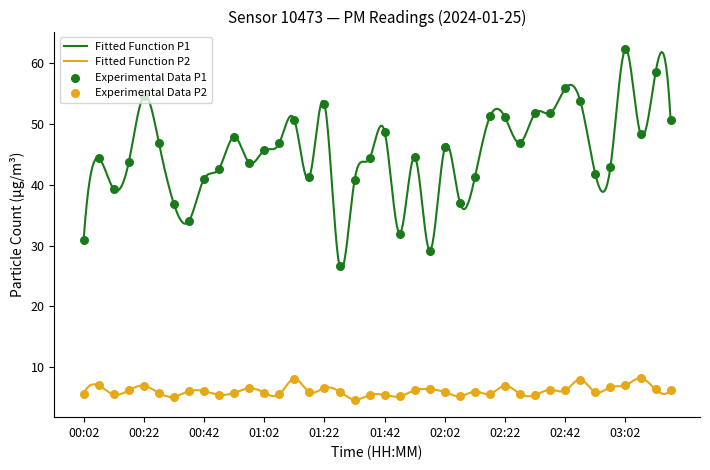

Is the value of P1 at 02:57 greater than the value of P2 at 01:52?

Yes